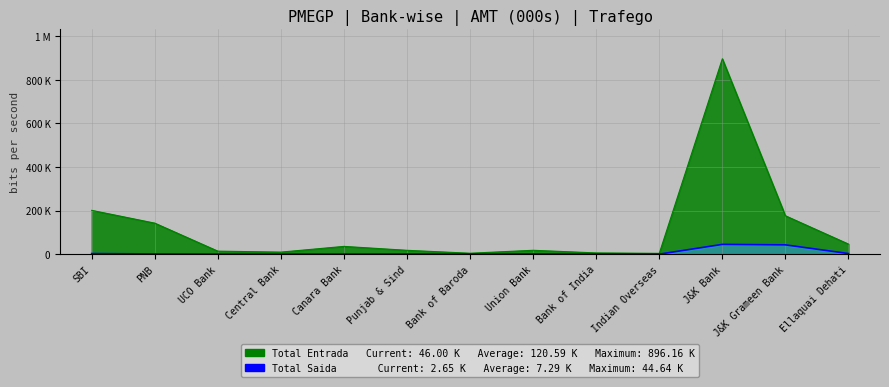

True or false: Total Entrada and Total Saida intersect in this chart.

False